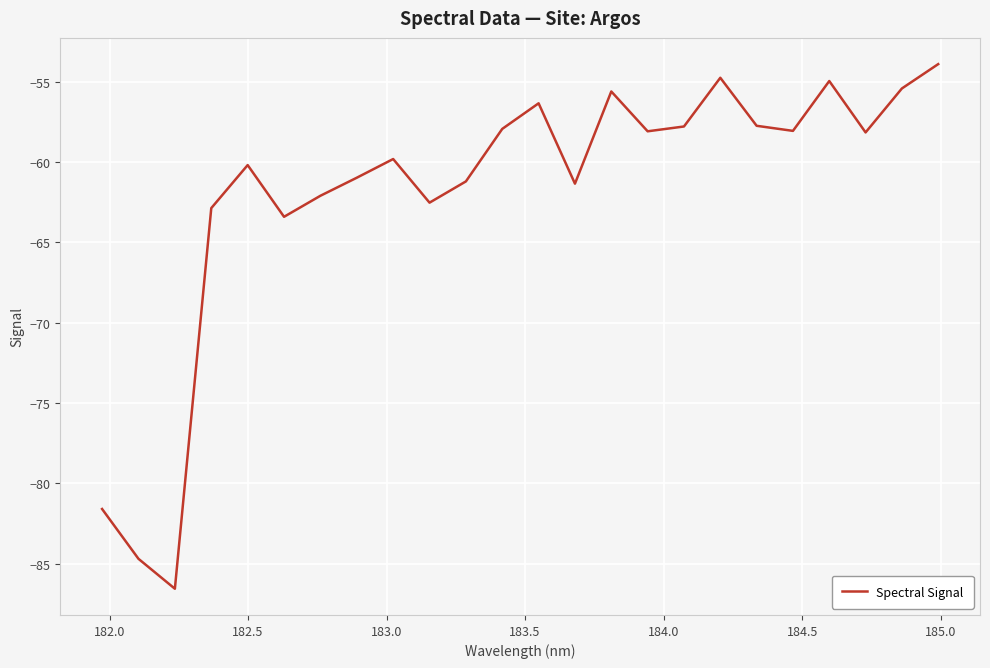

What is the maximum value shown in the chart?

-53.9